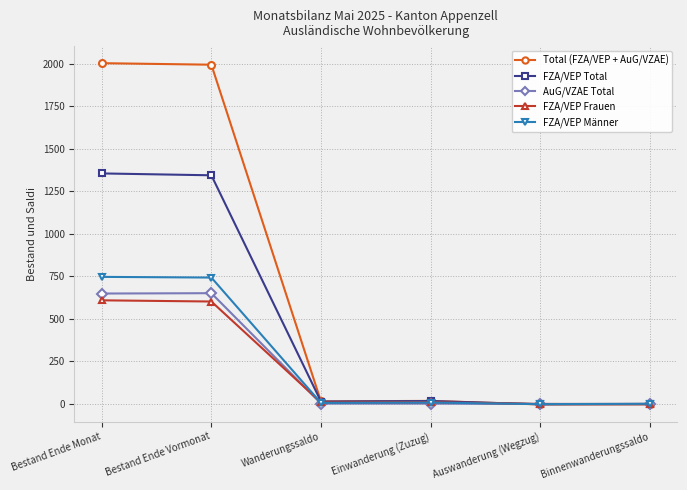

What is the total value across all series at Bestand Ende Monat?

5366